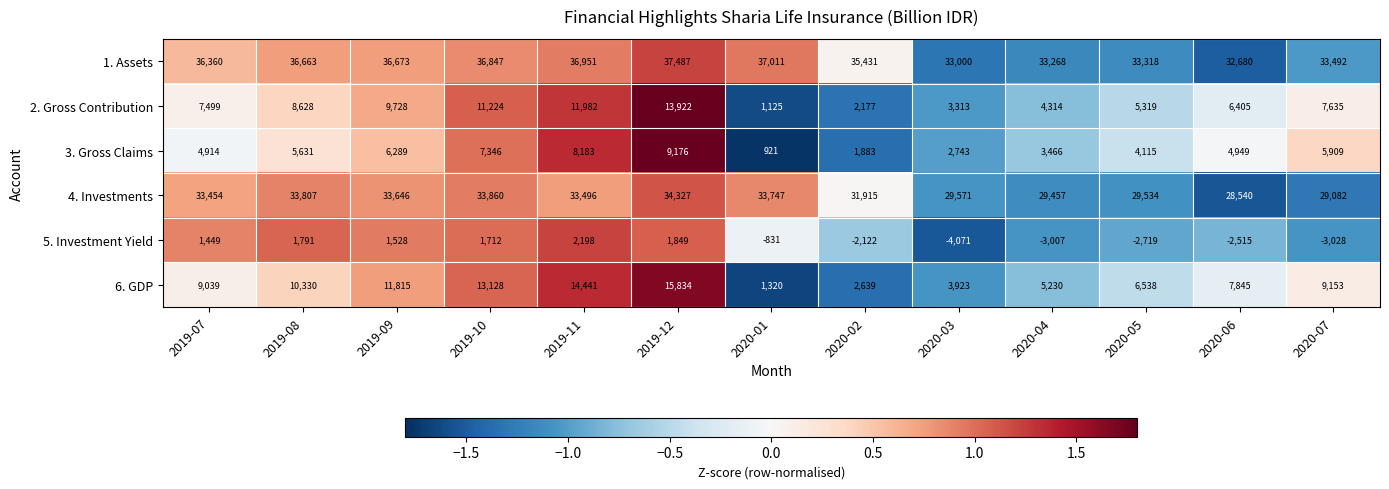

At which label does 5. Investment Yield first exceed -831?

2019-07